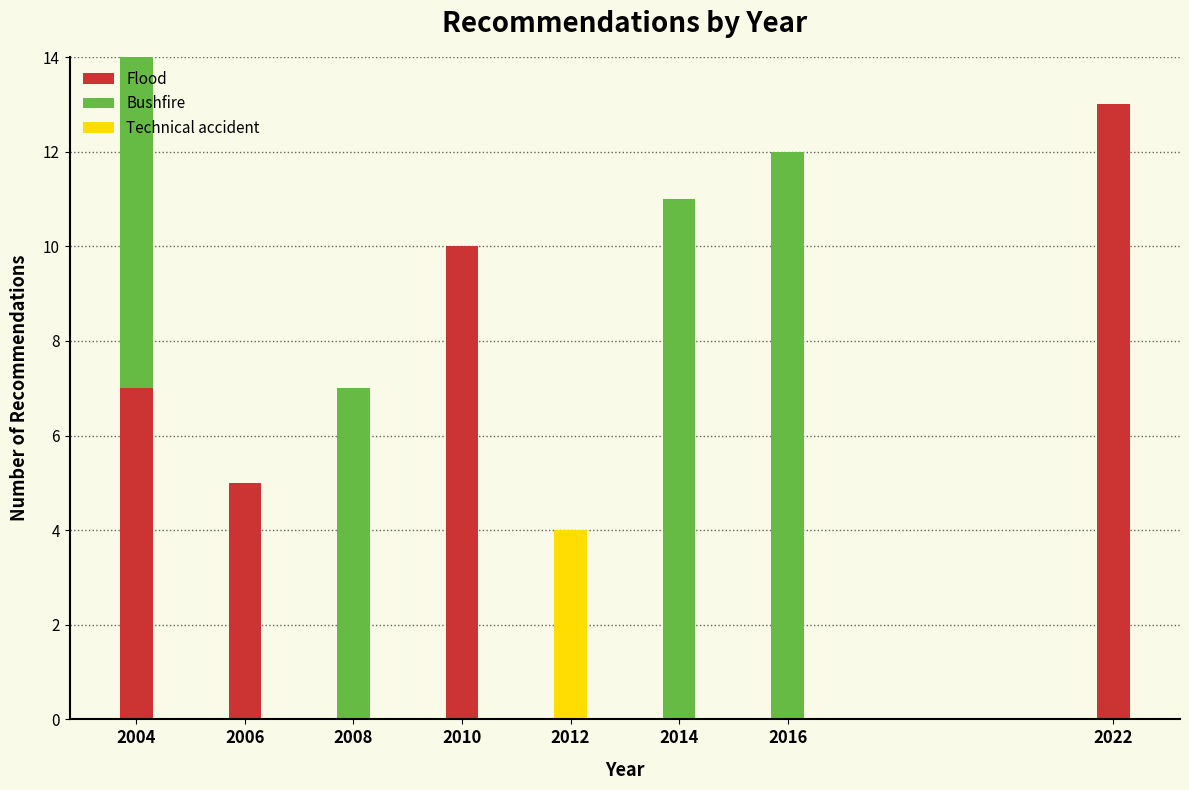

Reading left to right, transcribe the values for Flood.

2004=7	2006=5	2008=0	2010=10	2012=0	2014=0	2016=0	2022=13